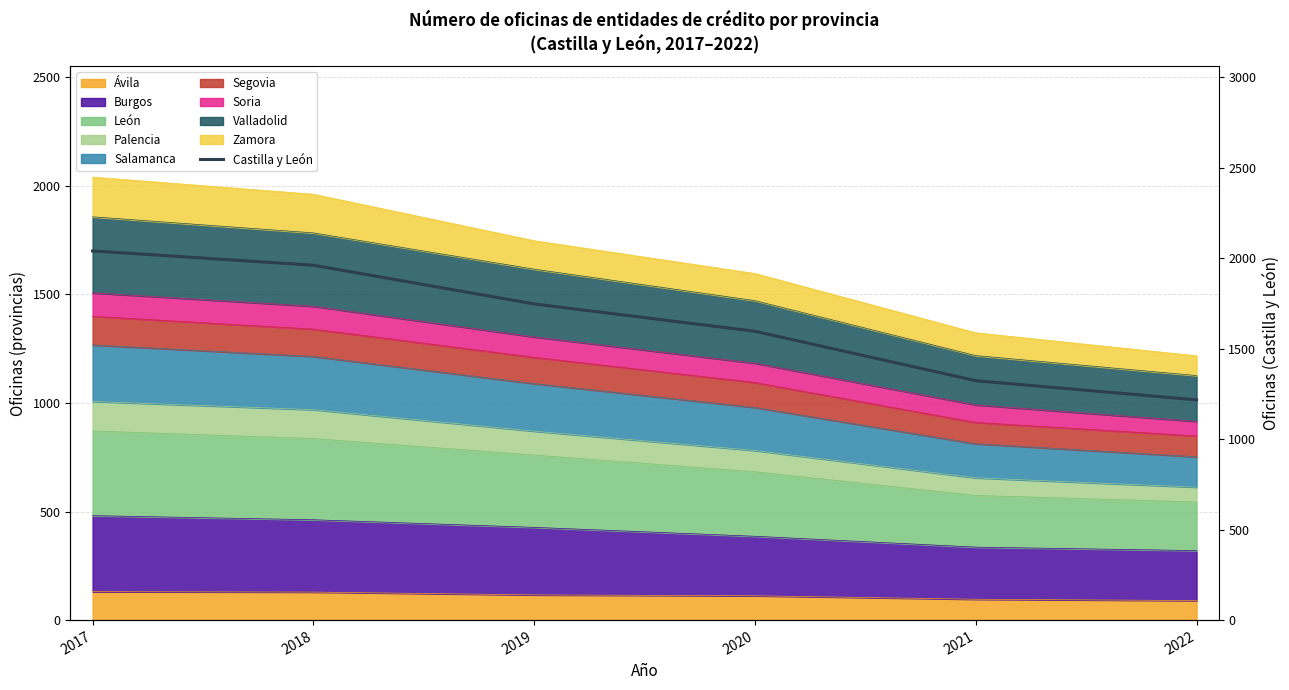

How many data points are less than 1747?

3